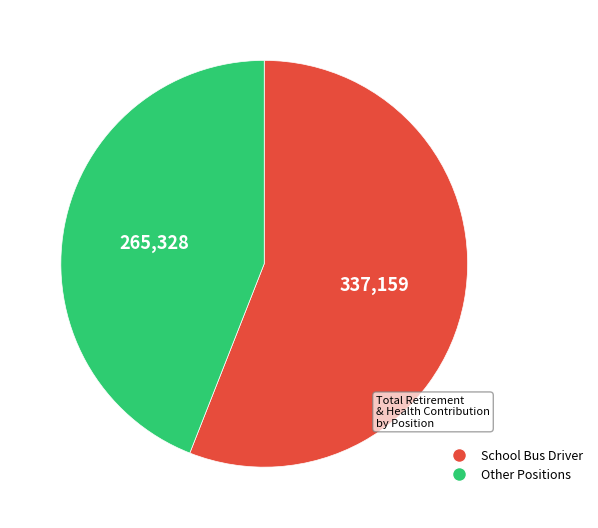

Does any single category account for the majority?

Yes